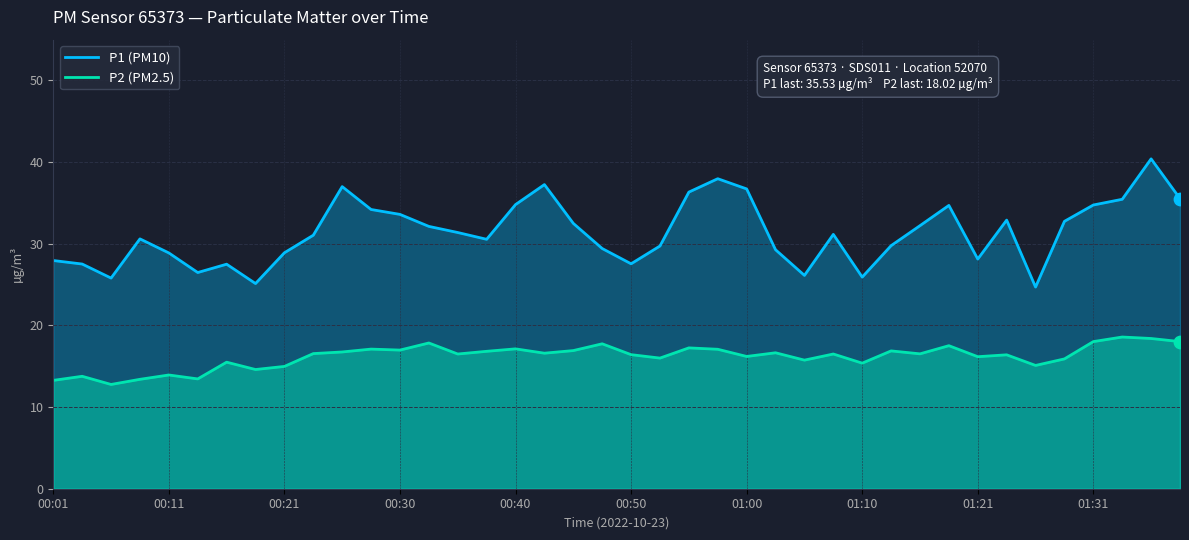

Which series has the largest total across all categories?

P1 (PM10)